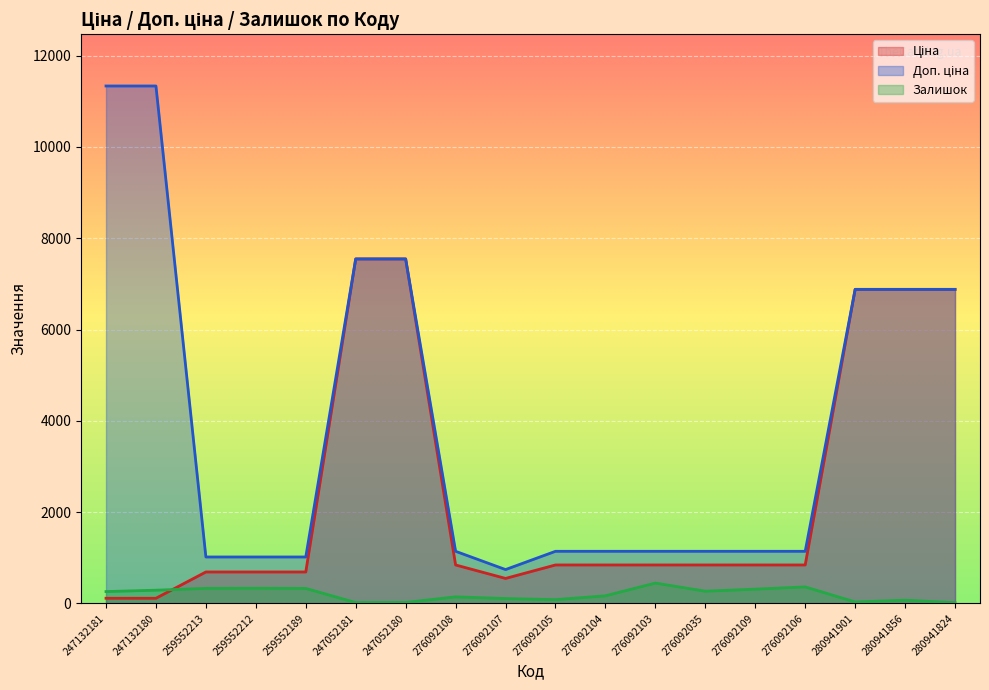

Is the value of Доп. ціна at 259552212 greater than the value of Ціна at 247052181?

No